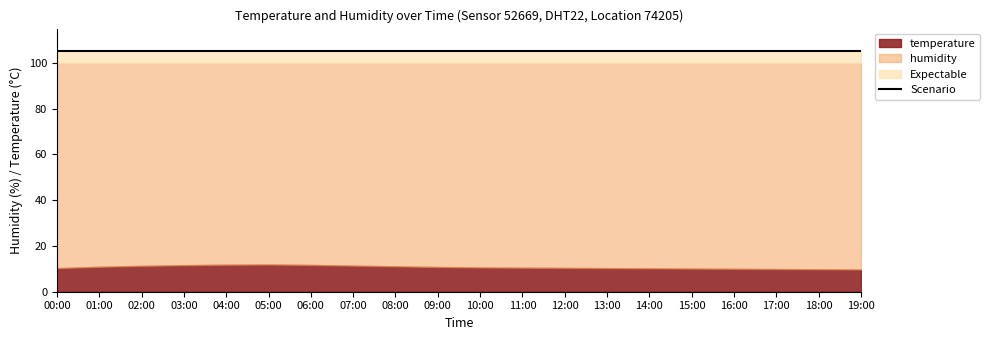

Where is humidity nearest to the value 100?

00:00